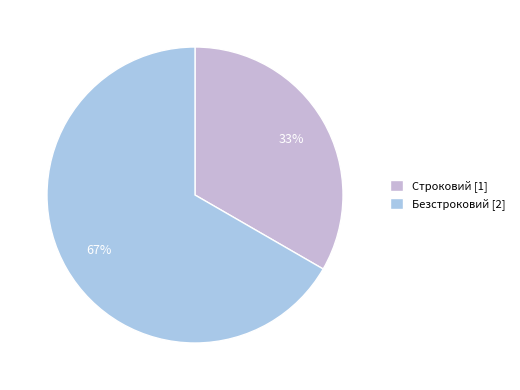

What is the change in value from Строковий to Безстроковий?

+1